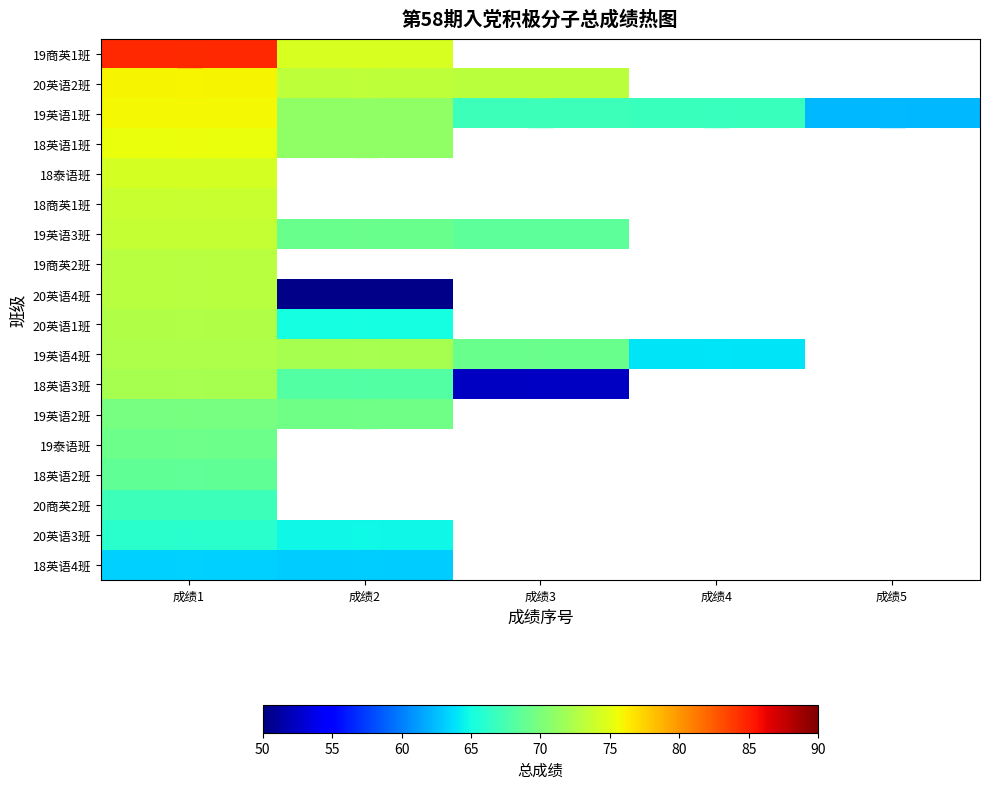

True or false: 19英语1班 has a value of 101.8 at 成绩2.

False